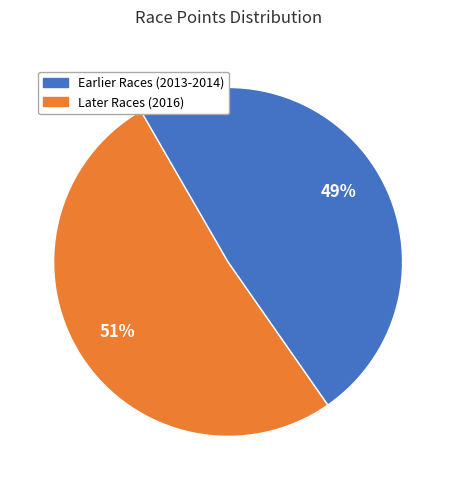

Is there any slice that represents more than half of the pie?

Yes